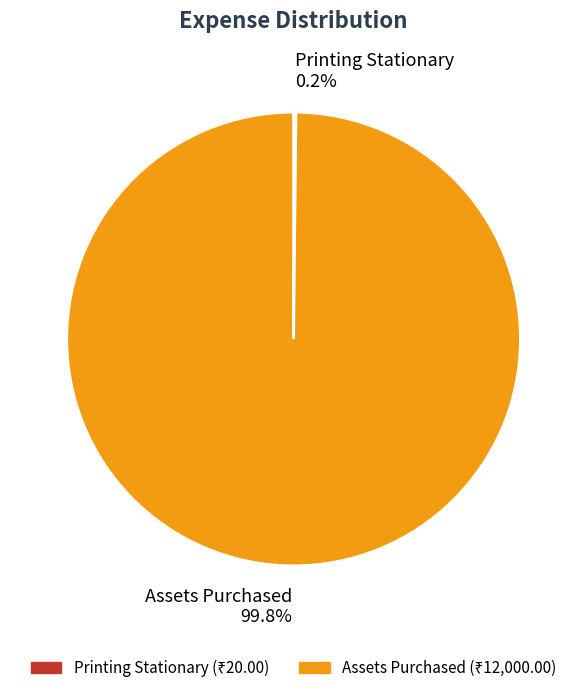

What percentage is the Assets Purchased slice, to the nearest percent?

100%